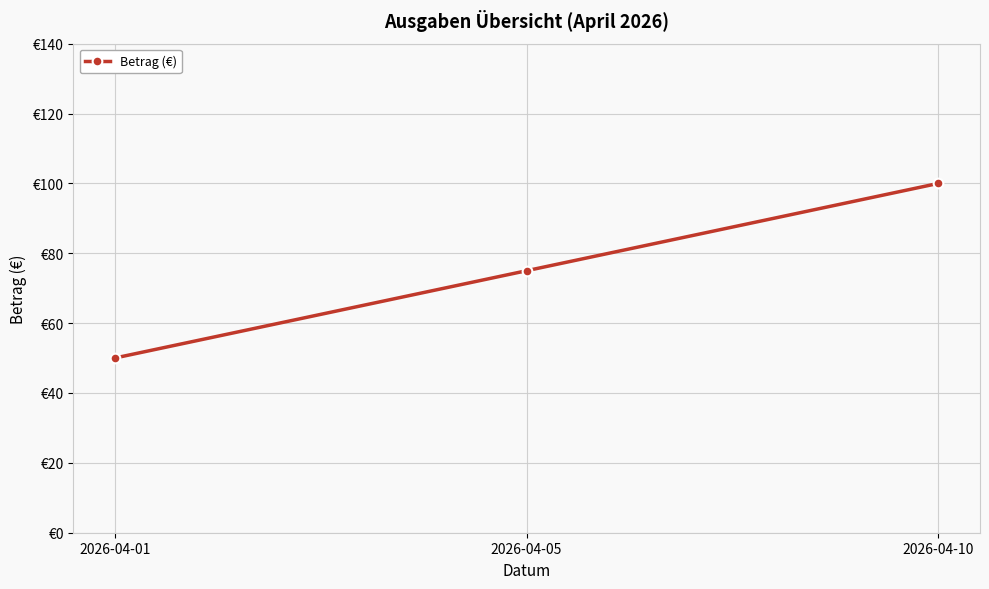

Does the chart have visible grid lines?

Yes